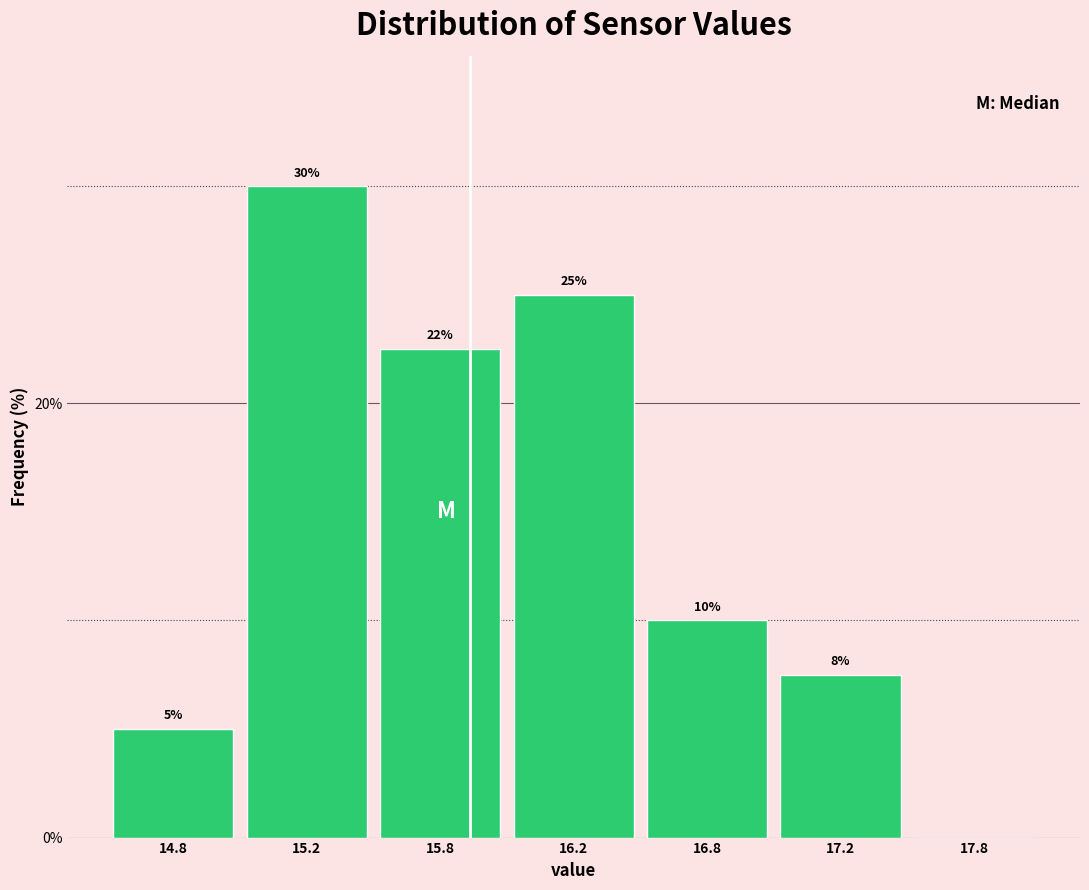

What value does the data have at 16.8?

10.0